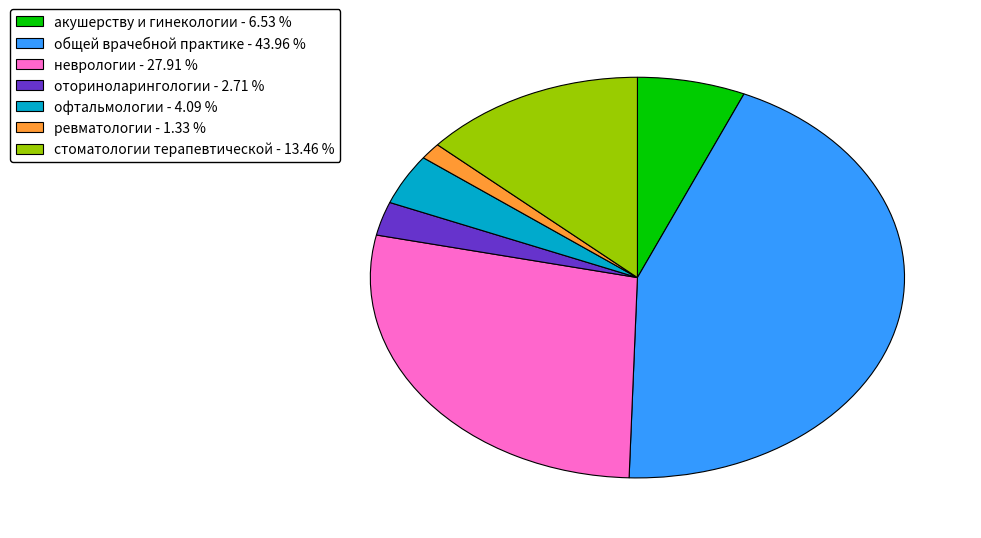

Is it true that акушерству и гинекологии is 15% of the pie?

False